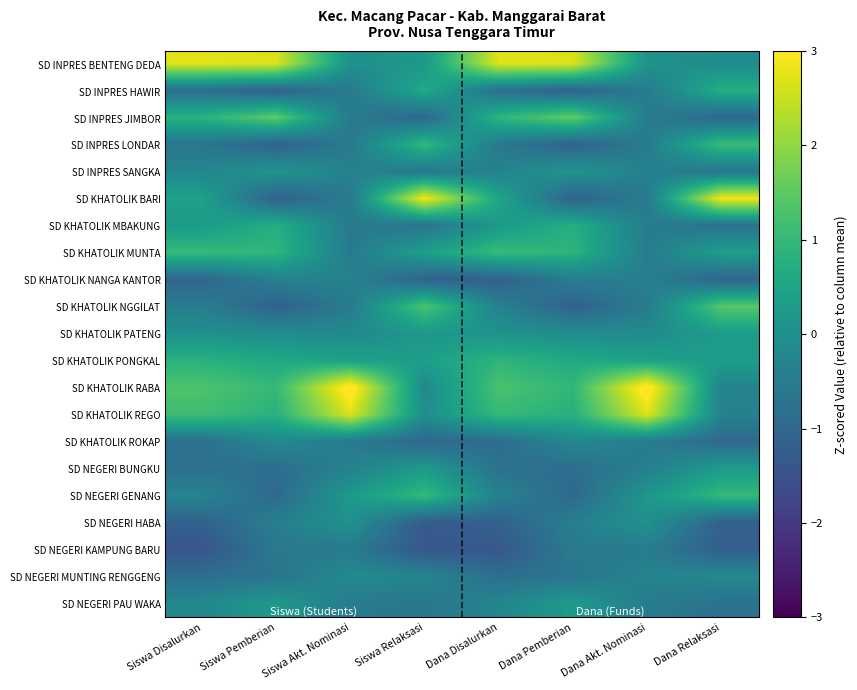

Reading right to left, transcribe all the data shown in this chart.

SD INPRES BENTENG DEDA: Dana Relaksasi=-0.1	Dana Akt. Nominasi=0.1	Dana Pemberian=2.7	Dana Disalurkan=2.7	Siswa Relaksasi=0.2	Siswa Akt. Nominasi=0.0	Siswa Pemberian=2.7	Siswa Disalurkan=2.7
SD INPRES HAWIR: Dana Relaksasi=0.7	Dana Akt. Nominasi=-0.5	Dana Pemberian=-1.1	Dana Disalurkan=-0.8	Siswa Relaksasi=0.6	Siswa Akt. Nominasi=-0.5	Siswa Pemberian=-1.1	Siswa Disalurkan=-0.8
SD INPRES JIMBOR: Dana Relaksasi=-1.0	Dana Akt. Nominasi=-0.5	Dana Pemberian=1.6	Dana Disalurkan=0.9	Siswa Relaksasi=-1.0	Siswa Akt. Nominasi=-0.5	Siswa Pemberian=1.5	Siswa Disalurkan=0.8
SD INPRES LONDAR: Dana Relaksasi=1.1	Dana Akt. Nominasi=-0.5	Dana Pemberian=-1.1	Dana Disalurkan=-0.6	Siswa Relaksasi=1.0	Siswa Akt. Nominasi=-0.5	Siswa Pemberian=-1.1	Siswa Disalurkan=-0.6
SD INPRES SANGKA: Dana Relaksasi=-0.7	Dana Akt. Nominasi=-0.4	Dana Pemberian=0.1	Dana Disalurkan=-0.3	Siswa Relaksasi=-0.6	Siswa Akt. Nominasi=-0.3	Siswa Pemberian=0.1	Siswa Disalurkan=-0.3
SD KHATOLIK BARI: Dana Relaksasi=2.9	Dana Akt. Nominasi=-0.5	Dana Pemberian=-1.1	Dana Disalurkan=0.5	Siswa Relaksasi=2.9	Siswa Akt. Nominasi=-0.5	Siswa Pemberian=-1.1	Siswa Disalurkan=0.4
SD KHATOLIK MBAKUNG: Dana Relaksasi=-0.7	Dana Akt. Nominasi=-0.5	Dana Pemberian=0.8	Dana Disalurkan=0.2	Siswa Relaksasi=-0.7	Siswa Akt. Nominasi=-0.5	Siswa Pemberian=0.7	Siswa Disalurkan=0.3
SD KHATOLIK MUNTA: Dana Relaksasi=0.4	Dana Akt. Nominasi=-0.5	Dana Pemberian=0.9	Dana Disalurkan=1.1	Siswa Relaksasi=0.4	Siswa Akt. Nominasi=-0.5	Siswa Pemberian=0.9	Siswa Disalurkan=1.0
SD KHATOLIK NANGA KANTOR: Dana Relaksasi=-1.1	Dana Akt. Nominasi=-0.4	Dana Pemberian=-0.5	Dana Disalurkan=-1.2	Siswa Relaksasi=-1.1	Siswa Akt. Nominasi=-0.3	Siswa Pemberian=-0.4	Siswa Disalurkan=-1.0
SD KHATOLIK NGGILAT: Dana Relaksasi=1.4	Dana Akt. Nominasi=-0.5	Dana Pemberian=-1.1	Dana Disalurkan=-0.4	Siswa Relaksasi=1.3	Siswa Akt. Nominasi=-0.5	Siswa Pemberian=-1.1	Siswa Disalurkan=-0.5
SD KHATOLIK PATENG: Dana Relaksasi=0.3	Dana Akt. Nominasi=-0.1	Dana Pemberian=-0.1	Dana Disalurkan=0.1	Siswa Relaksasi=0.2	Siswa Akt. Nominasi=-0.2	Siswa Pemberian=-0.1	Siswa Disalurkan=0.0
SD KHATOLIK PONGKAL: Dana Relaksasi=0.3	Dana Akt. Nominasi=0.4	Dana Pemberian=0.6	Dana Disalurkan=0.9	Siswa Relaksasi=0.3	Siswa Akt. Nominasi=0.4	Siswa Pemberian=0.6	Siswa Disalurkan=0.8
SD KHATOLIK RABA: Dana Relaksasi=-0.3	Dana Akt. Nominasi=3.2	Dana Pemberian=1.0	Dana Disalurkan=1.3	Siswa Relaksasi=-0.2	Siswa Akt. Nominasi=3.2	Siswa Pemberian=1.0	Siswa Disalurkan=1.3
SD KHATOLIK REGO: Dana Relaksasi=-0.4	Dana Akt. Nominasi=2.7	Dana Pemberian=0.8	Dana Disalurkan=1.0	Siswa Relaksasi=-0.0	Siswa Akt. Nominasi=2.7	Siswa Pemberian=0.8	Siswa Disalurkan=1.1
SD KHATOLIK ROKAP: Dana Relaksasi=-1.0	Dana Akt. Nominasi=-0.5	Dana Pemberian=-0.2	Dana Disalurkan=-0.9	Siswa Relaksasi=-1.0	Siswa Akt. Nominasi=-0.5	Siswa Pemberian=-0.2	Siswa Disalurkan=-0.8
SD NEGERI BUNGKU: Dana Relaksasi=0.3	Dana Akt. Nominasi=-0.4	Dana Pemberian=-0.9	Dana Disalurkan=-0.8	Siswa Relaksasi=0.2	Siswa Akt. Nominasi=-0.3	Siswa Pemberian=-0.9	Siswa Disalurkan=-0.7
SD NEGERI GENANG: Dana Relaksasi=1.0	Dana Akt. Nominasi=0.2	Dana Pemberian=-1.0	Dana Disalurkan=-0.3	Siswa Relaksasi=1.0	Siswa Akt. Nominasi=0.2	Siswa Pemberian=-0.9	Siswa Disalurkan=-0.3
SD NEGERI HABA: Dana Relaksasi=-1.2	Dana Akt. Nominasi=0.1	Dana Pemberian=-0.4	Dana Disalurkan=-1.1	Siswa Relaksasi=-1.3	Siswa Akt. Nominasi=0.0	Siswa Pemberian=-0.4	Siswa Disalurkan=-1.1
SD NEGERI KAMPUNG BARU: Dana Relaksasi=-1.2	Dana Akt. Nominasi=-0.5	Dana Pemberian=-0.5	Dana Disalurkan=-1.3	Siswa Relaksasi=-1.4	Siswa Akt. Nominasi=-0.5	Siswa Pemberian=-0.6	Siswa Disalurkan=-1.4
SD NEGERI MUNTING RENGGENG: Dana Relaksasi=-0.2	Dana Akt. Nominasi=-0.3	Dana Pemberian=-0.7	Dana Disalurkan=-0.8	Siswa Relaksasi=-0.3	Siswa Akt. Nominasi=-0.2	Siswa Pemberian=-0.7	Siswa Disalurkan=-0.8
SD NEGERI PAU WAKA: Dana Relaksasi=-0.7	Dana Akt. Nominasi=-0.5	Dana Pemberian=0.3	Dana Disalurkan=-0.3	Siswa Relaksasi=-0.6	Siswa Akt. Nominasi=-0.5	Siswa Pemberian=0.2	Siswa Disalurkan=-0.2